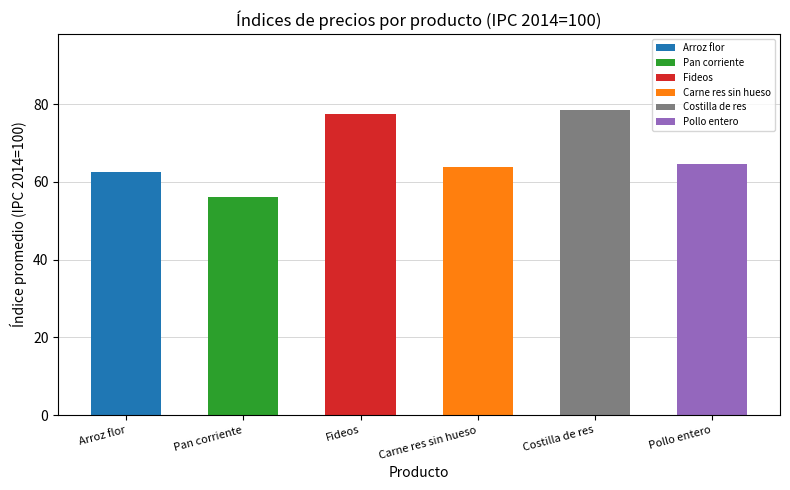

What are all the series names shown in the legend?

Arroz flor, Pan corriente, Fideos, Carne res sin hueso, Costilla de res, Pollo entero